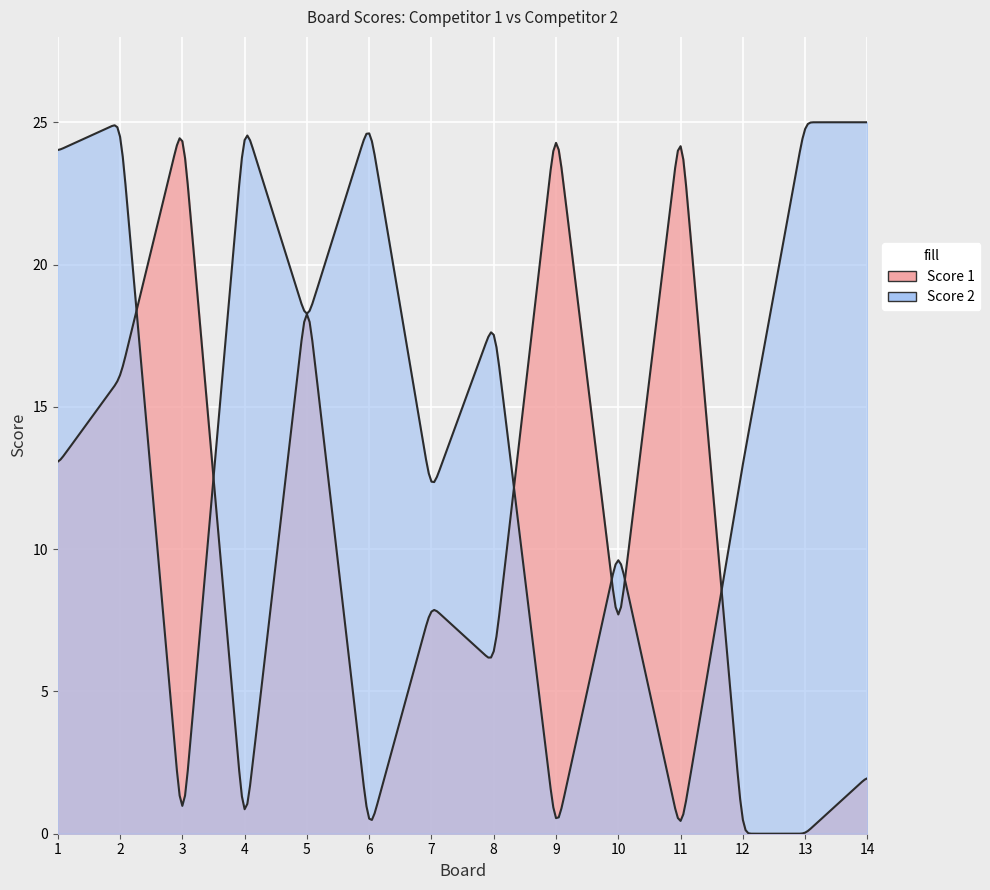

At how many categories does at least one series exceed 8?

14